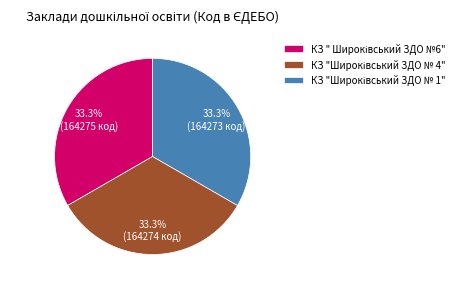

Is there any slice that represents more than half of the pie?

No